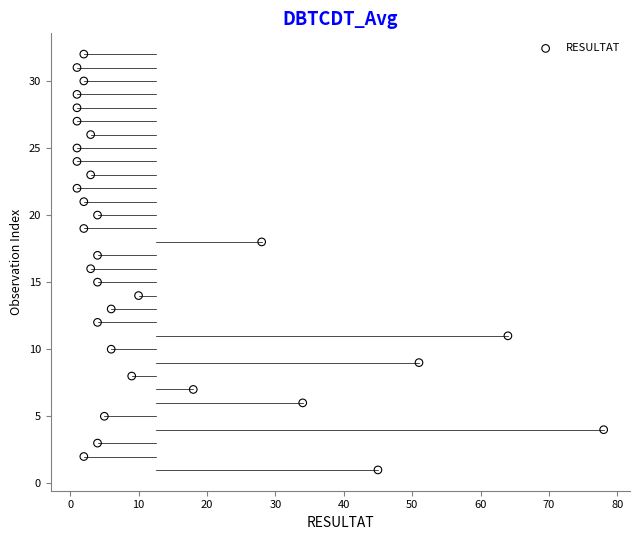

What is the range of Y values (max minus min)?

31